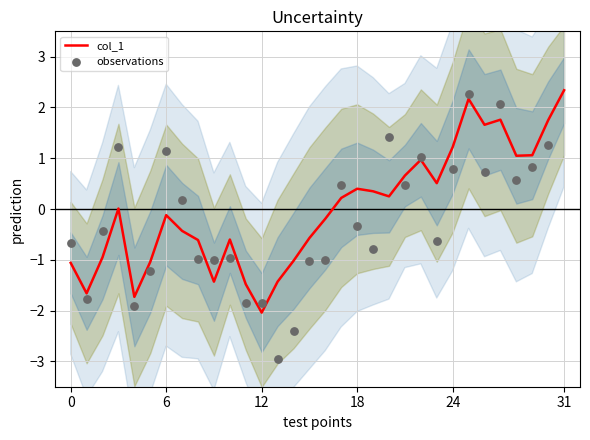

At how many categories does at least one series exceed -2?

32